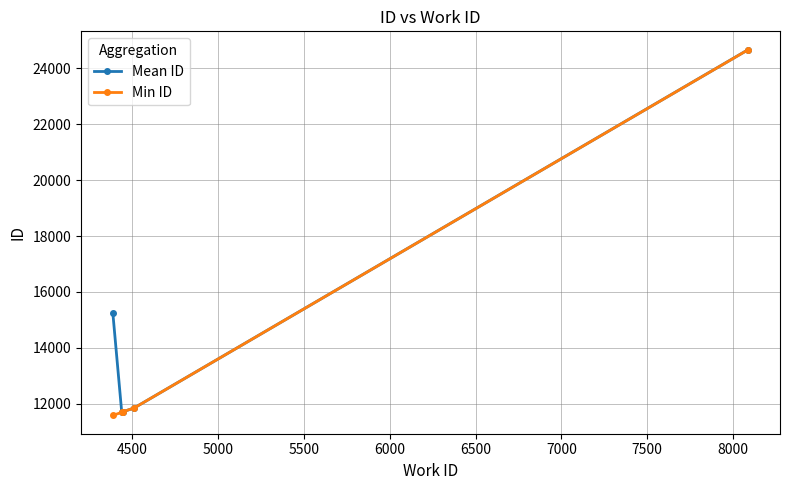

What is the highest value of the Mean ID series?

24673